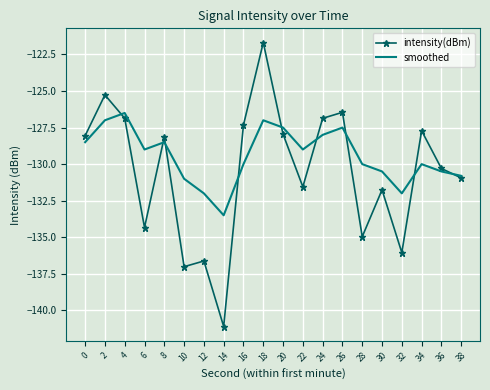

How many interior local valleys does the intensity(dBm) series have?

6